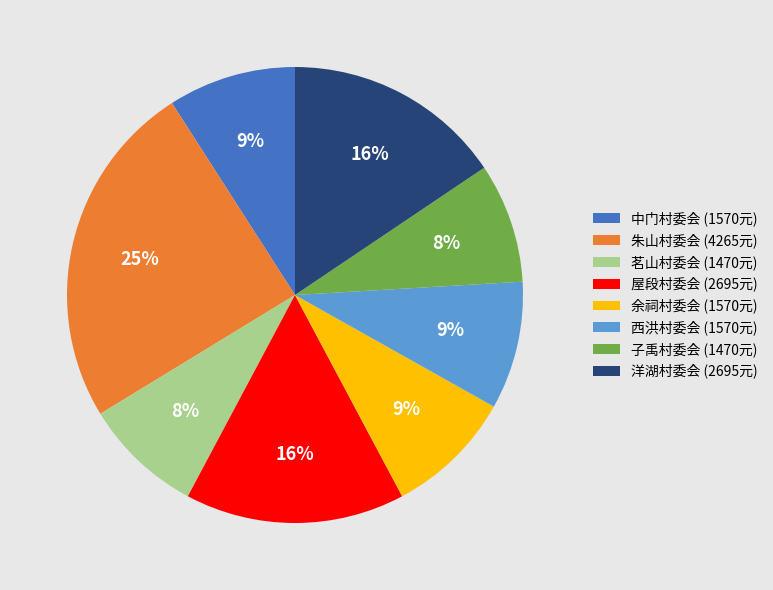

Is 茗山村委会 the majority of the pie?

No